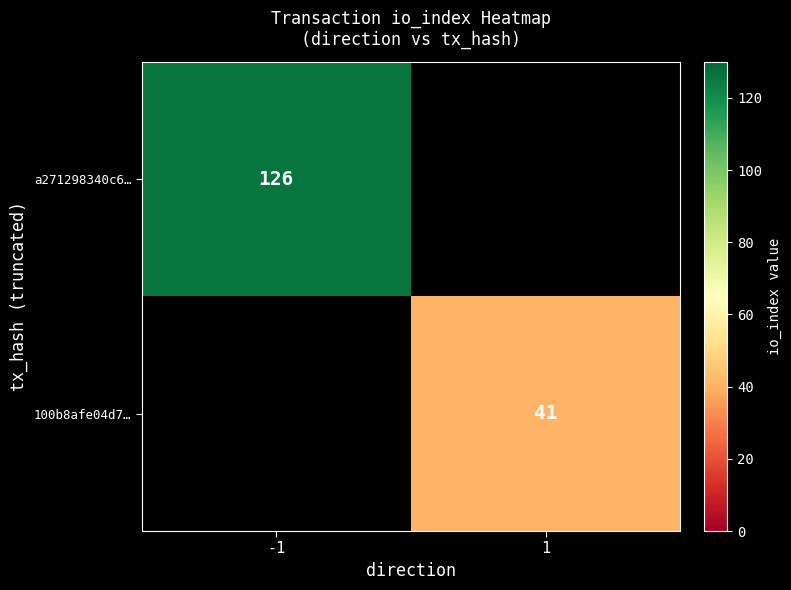

The a271298340c6… series shows 126 at -1. True or false?

True